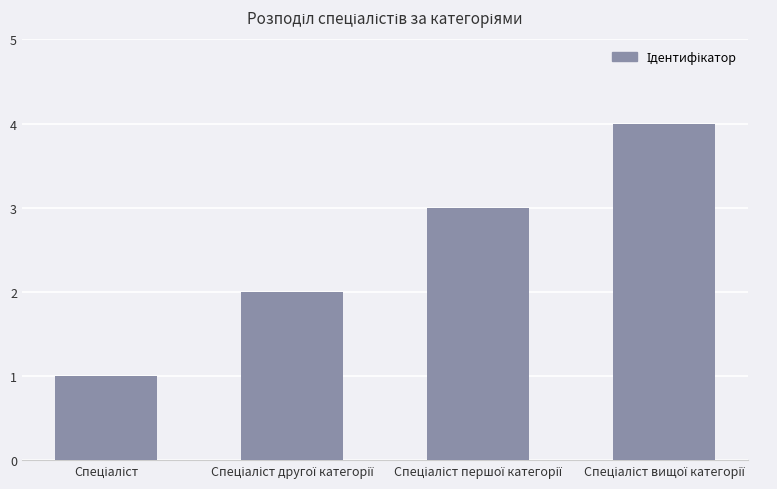

What is the sum of all values?

10